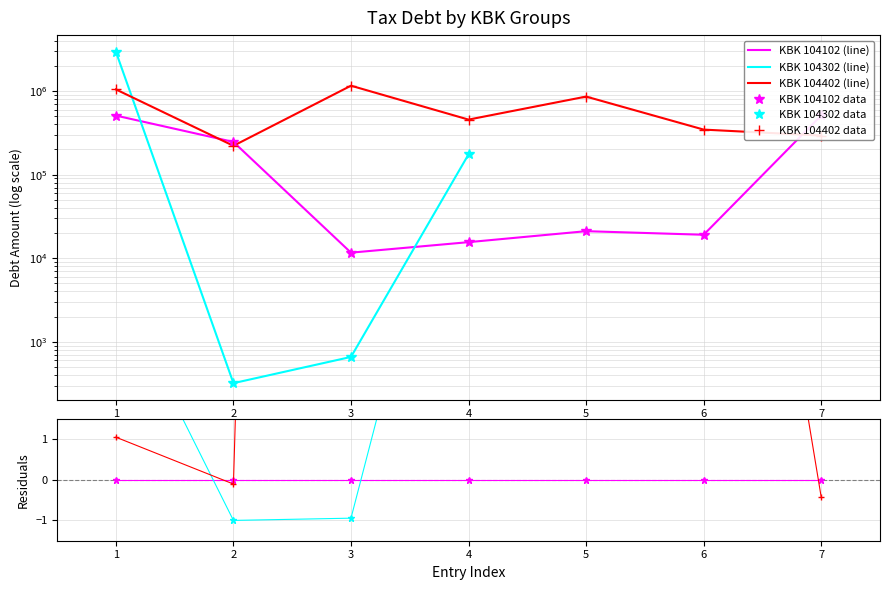

At how many categories does at least one series exceed 716937?

3